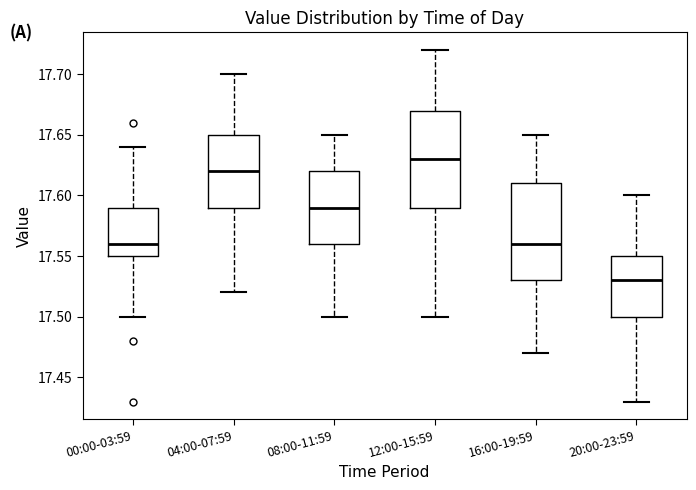

Where is the lower edge of the box for 20:00-23:59 on the y-axis? The values are not printed on the chart, so give them approximately, as read against the axis.

17.50